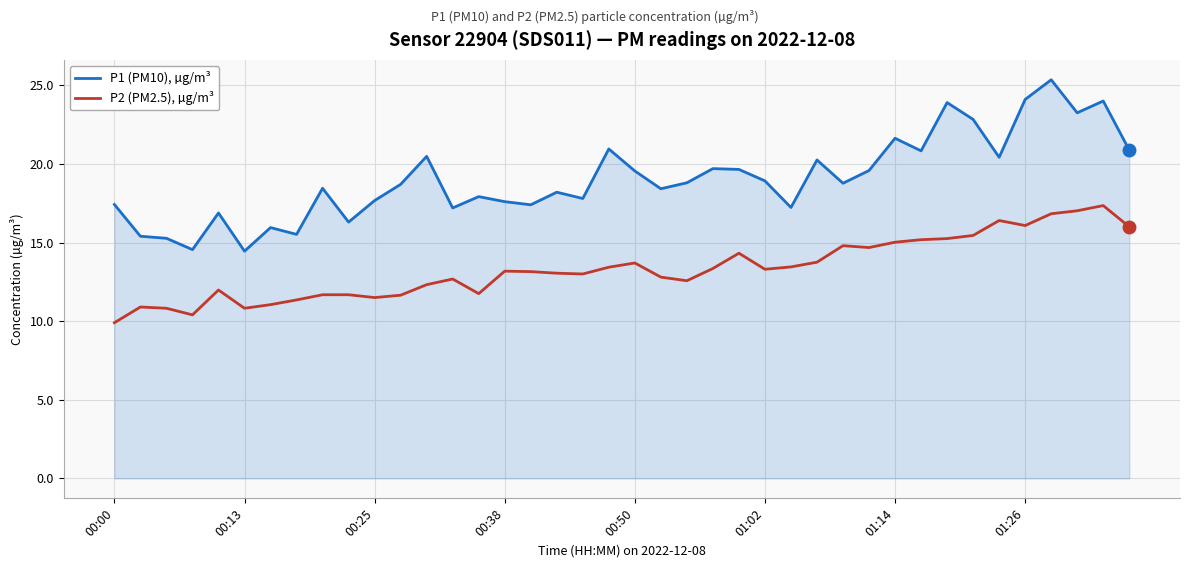

List the series in order of their peak value, highest first.

P1 (PM10), µg/m³, P2 (PM2.5), µg/m³